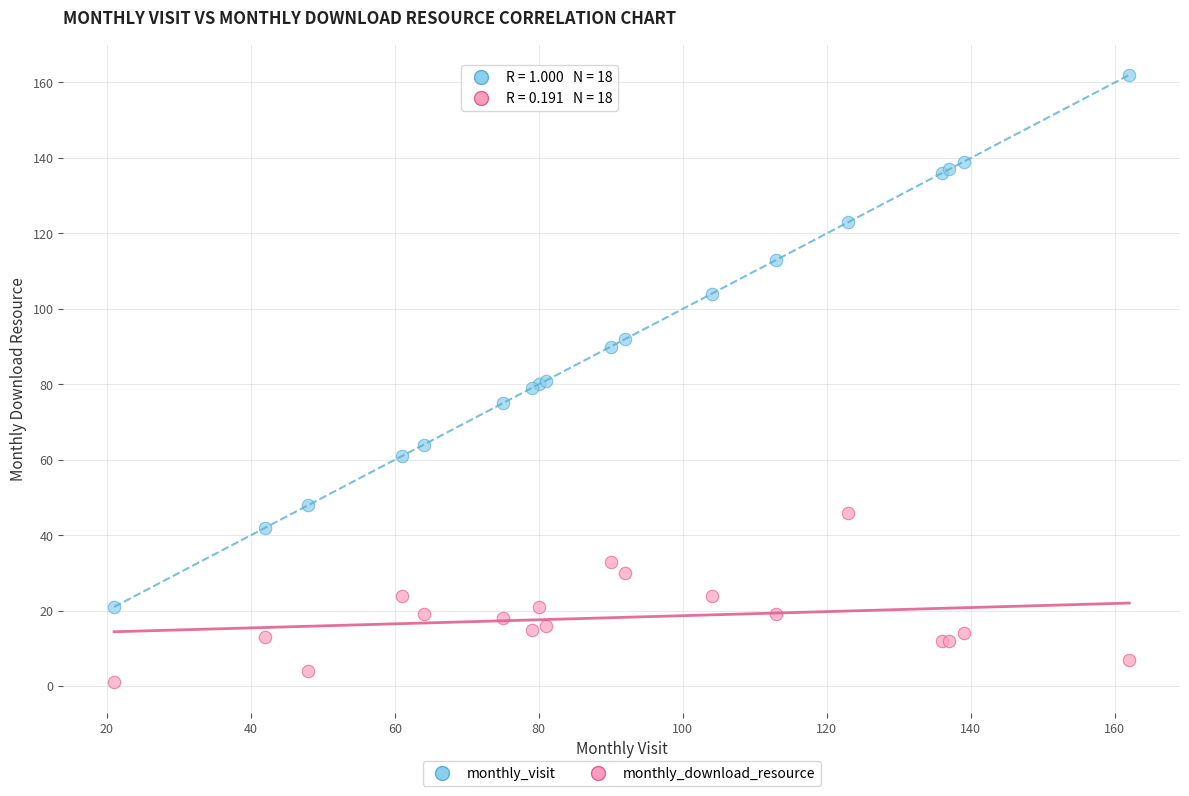

Which series reaches the minimum Y coordinate?

monthly_download_resource